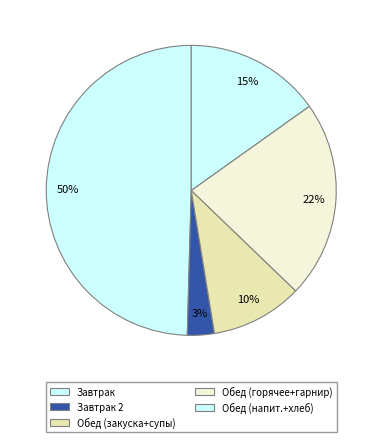

What is the smallest slice in the pie chart?

Завтрак 2